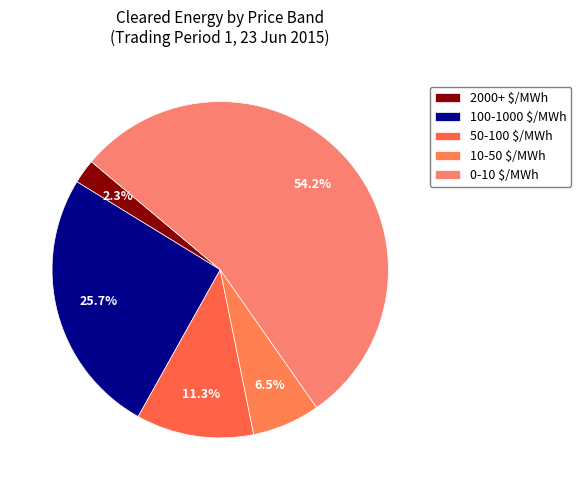

Rank the categories by value from highest to lowest.

0-10 $/MWh, 100-1000 $/MWh, 50-100 $/MWh, 10-50 $/MWh, 2000+ $/MWh